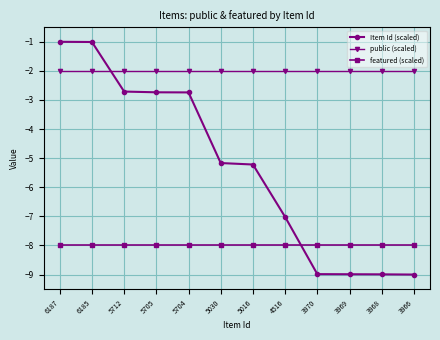

What is the total value across all series at 3968?

-19.0